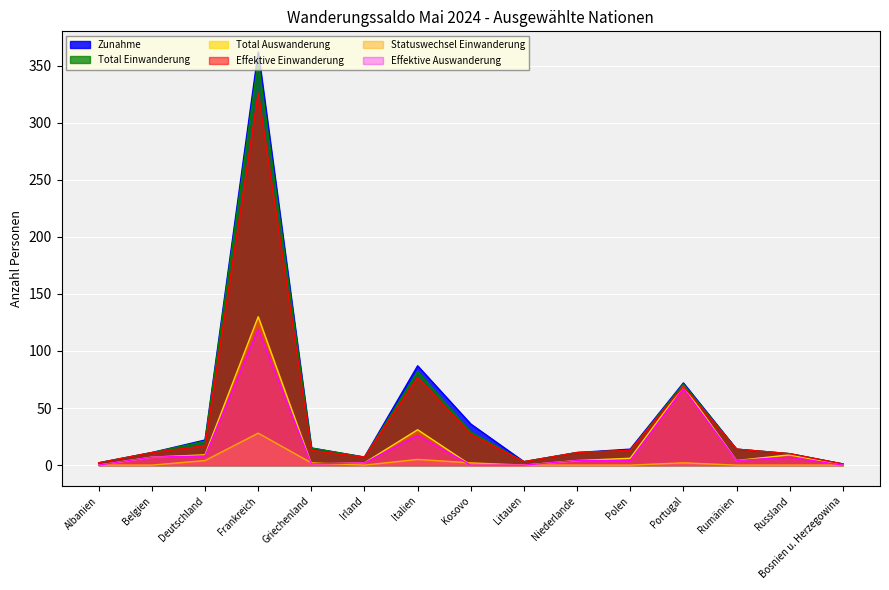

What is the value of the Effektive Einwanderung point at the 15th from the left?

1